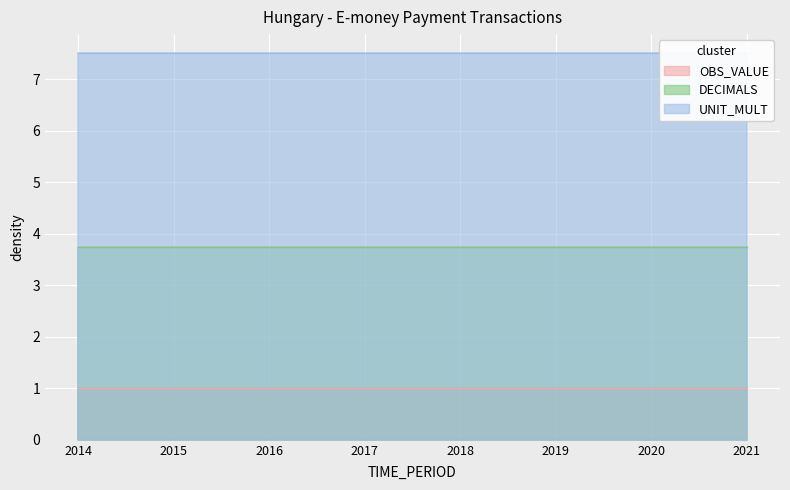

Which category has the lowest value in the OBS_VALUE series?

2014